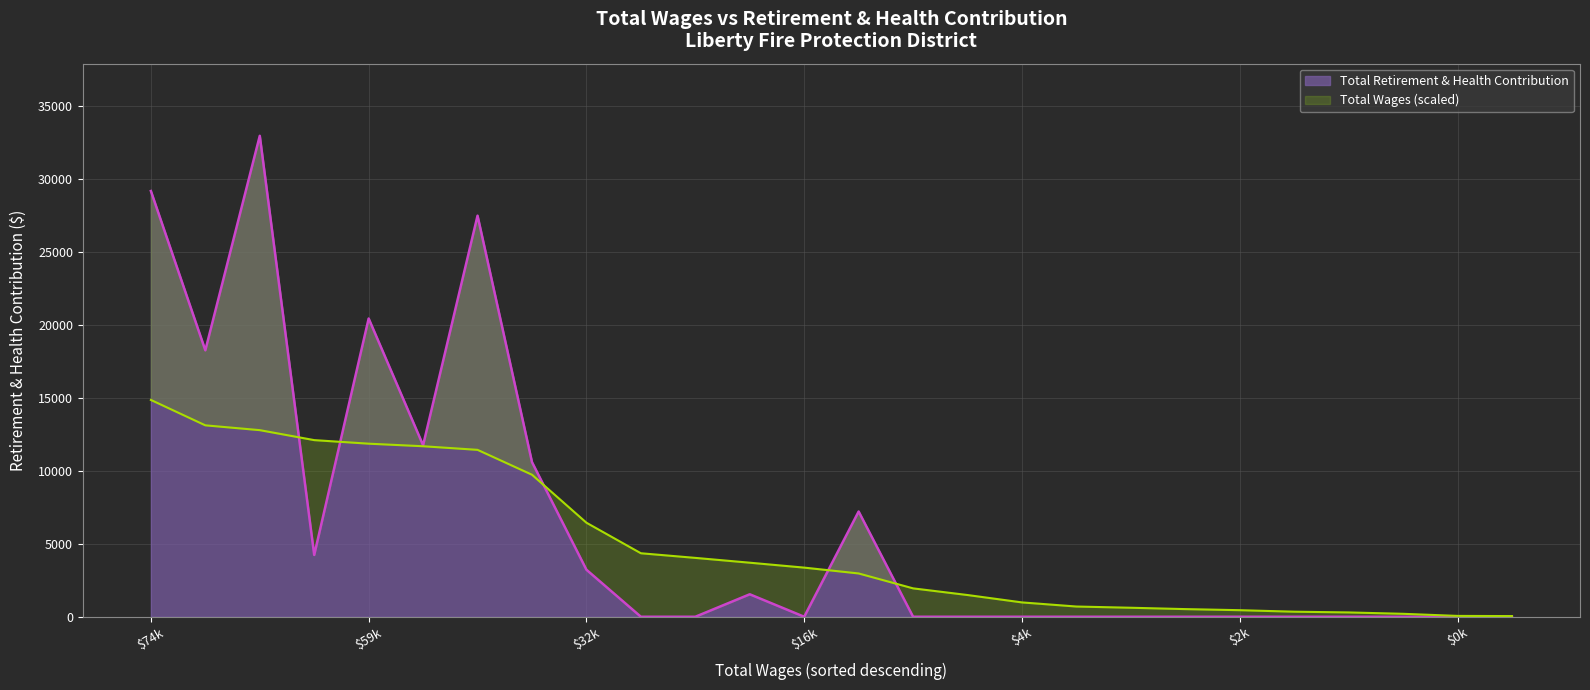

How many interior local valleys (lower than both neighbors) does the data have?

4